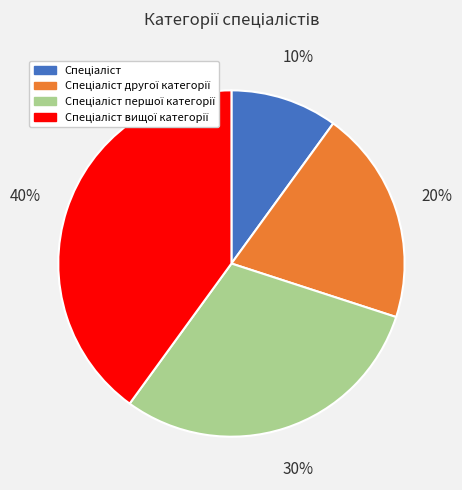

To the nearest percent, what is the difference between the largest and smallest slice percentages?

30%